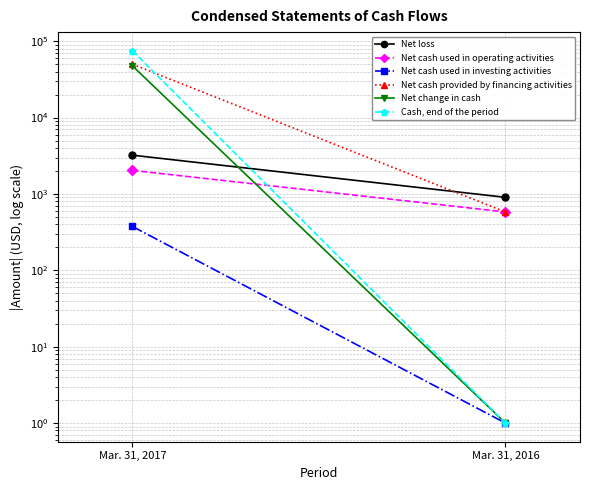

Where is Net cash used in investing activities nearest to the value 188?

Mar. 31, 2017